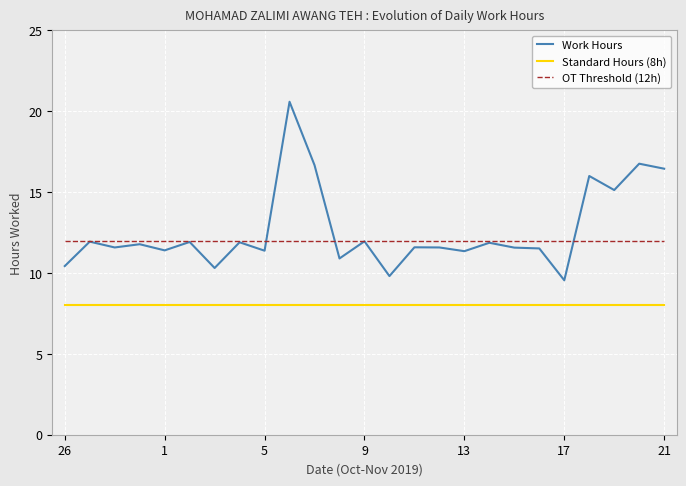

What is the highest value of the OT Threshold (12h) series?

12.0